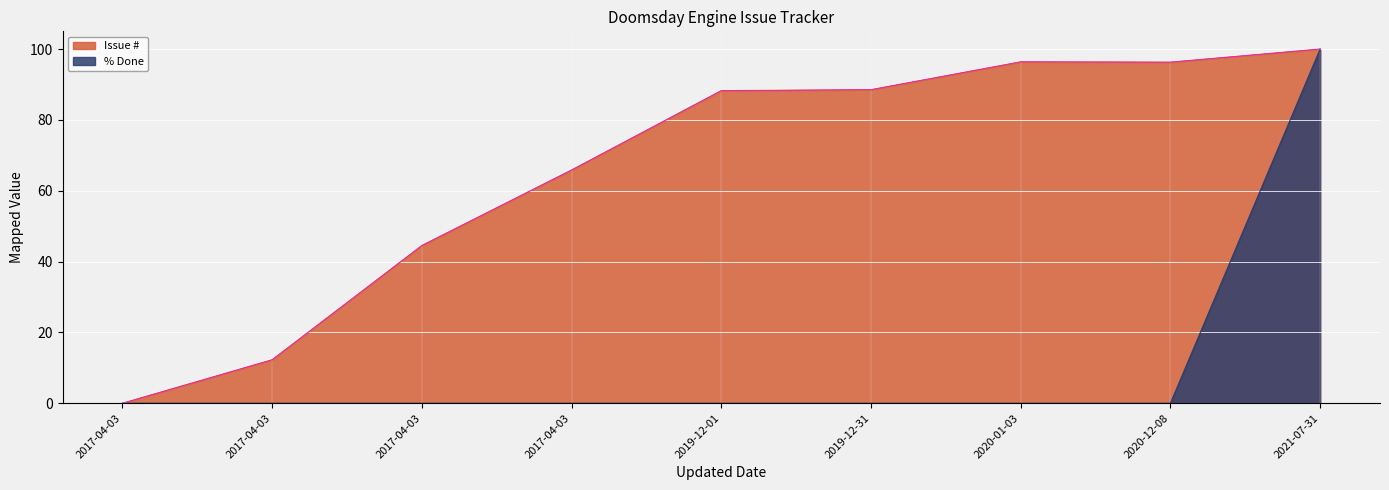

At which category is the sum across all series the highest?

2021-07-31